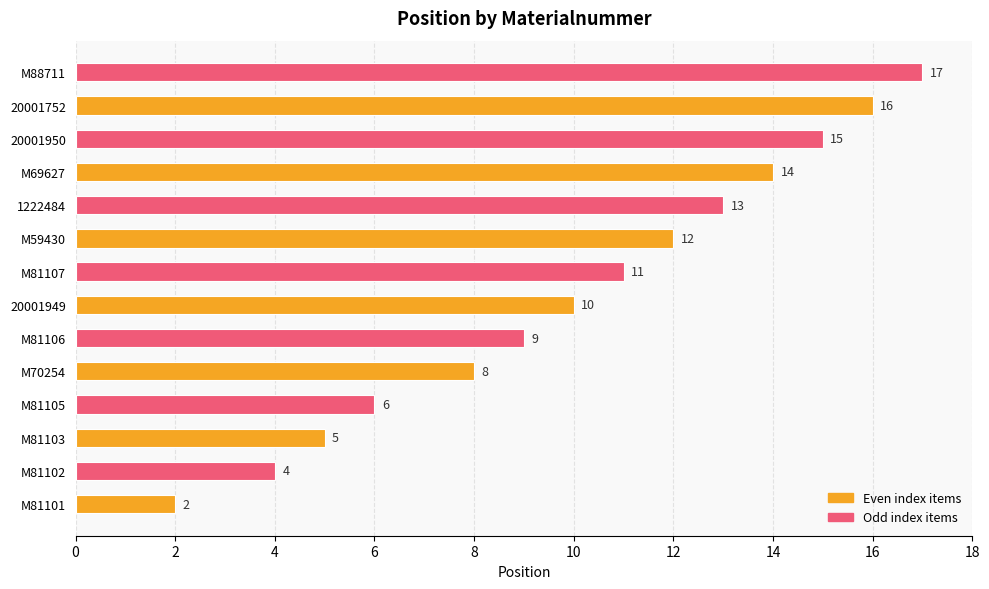

The value at M81106 is 9. True or false?

True